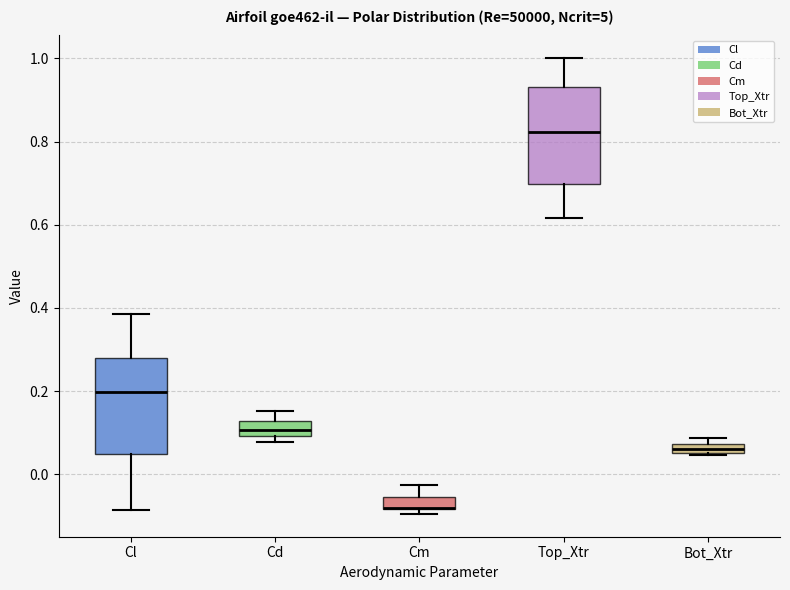

Where is the lower edge of the box for Top_Xtr on the y-axis? The values are not printed on the chart, so give them approximately, as read against the axis.

0.70